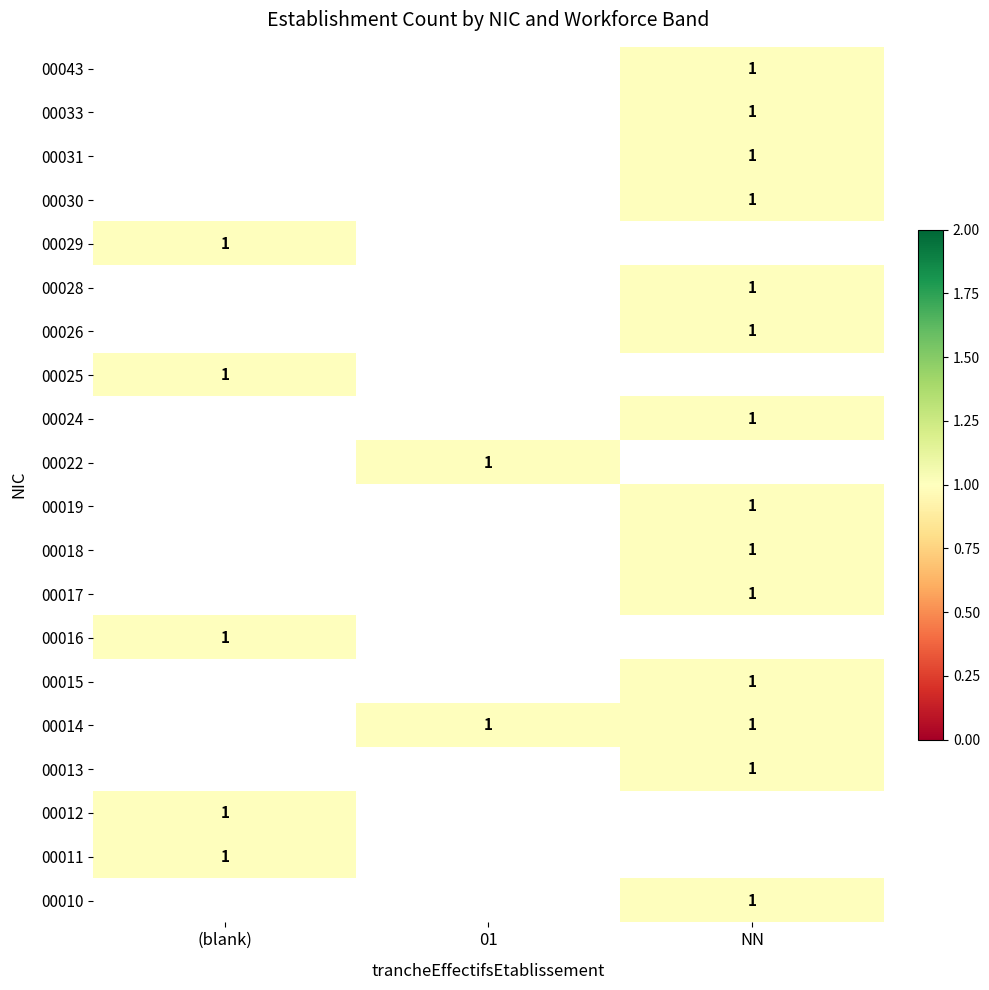

Is it true that 00011 equals 1.6 at (blank)?

False